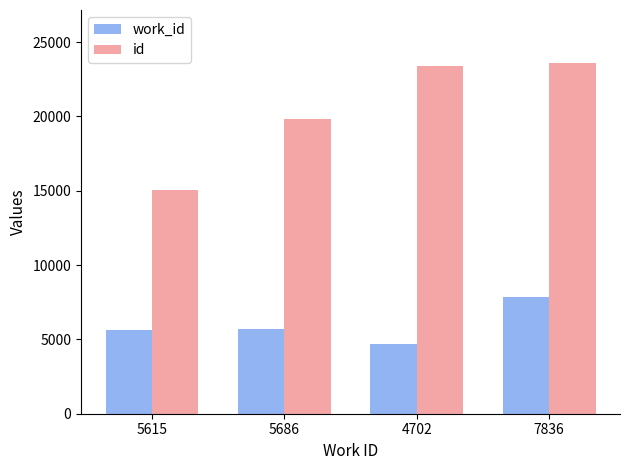

True or false: id has a value of 23391 at 4702.

True